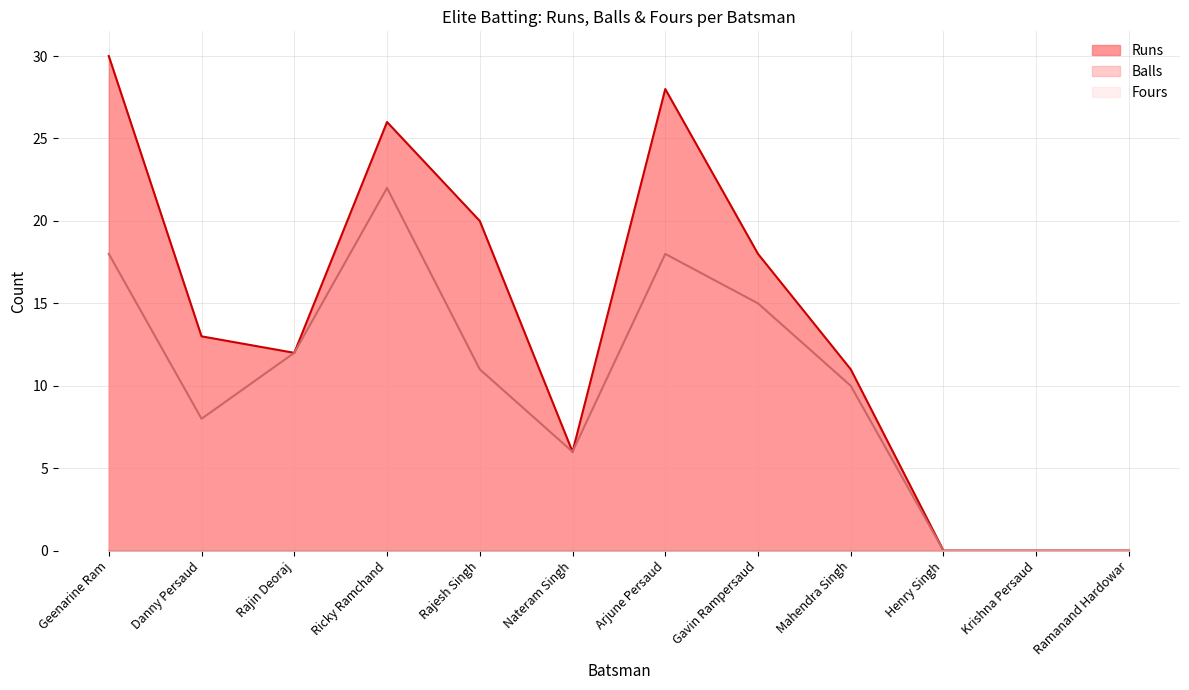

True or false: Runs has a value of 18 at Krishna Persaud.

False